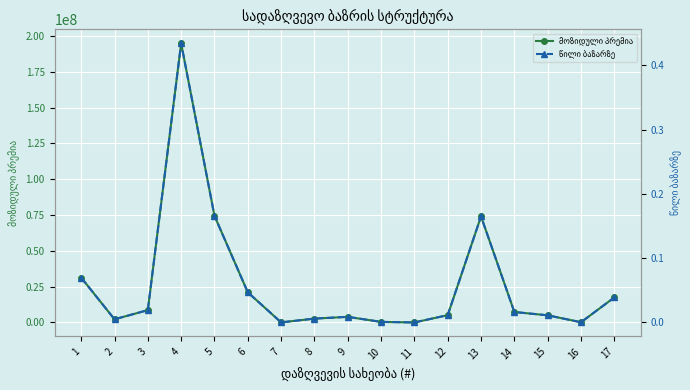

The value of წილი ბაზარზე at 9 is 0.0. True or false?

True